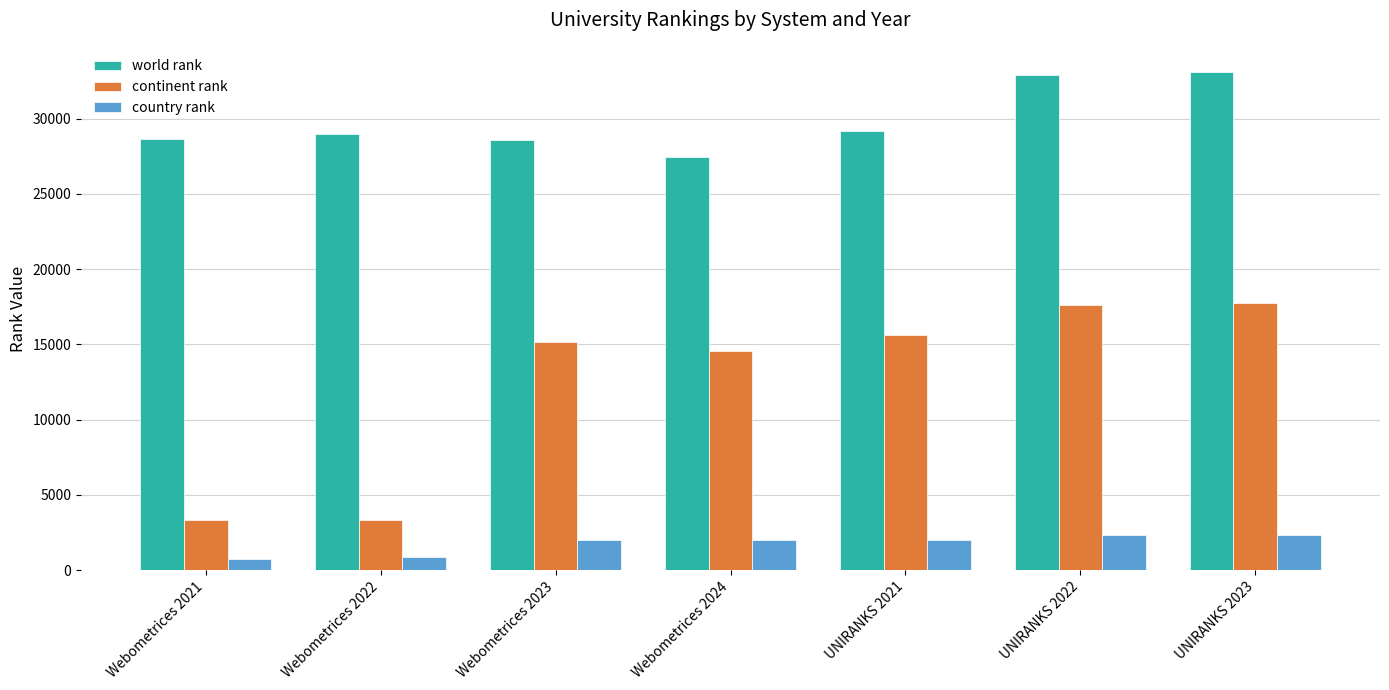

Rank the series at Webometrices 2022 from lowest to highest value.

country rank, continent rank, world rank